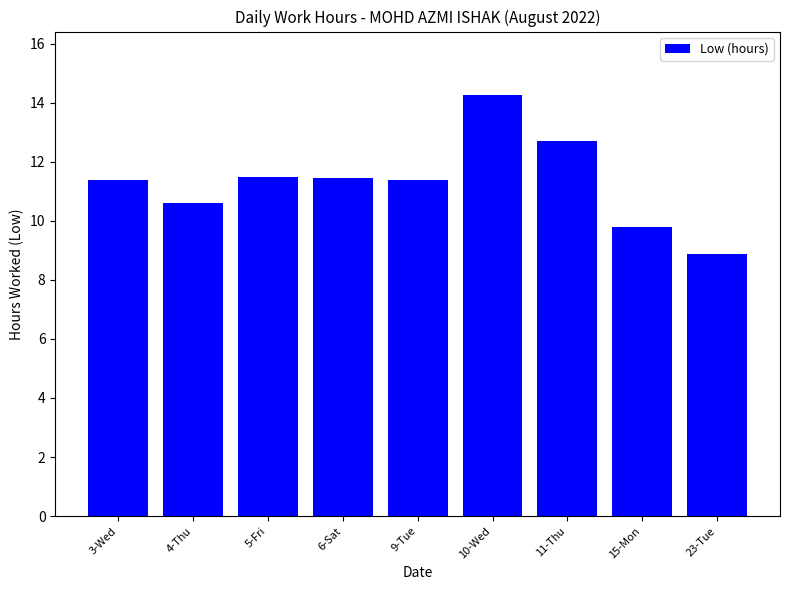

What is the label of the 8th bar from the right?

4-Thu